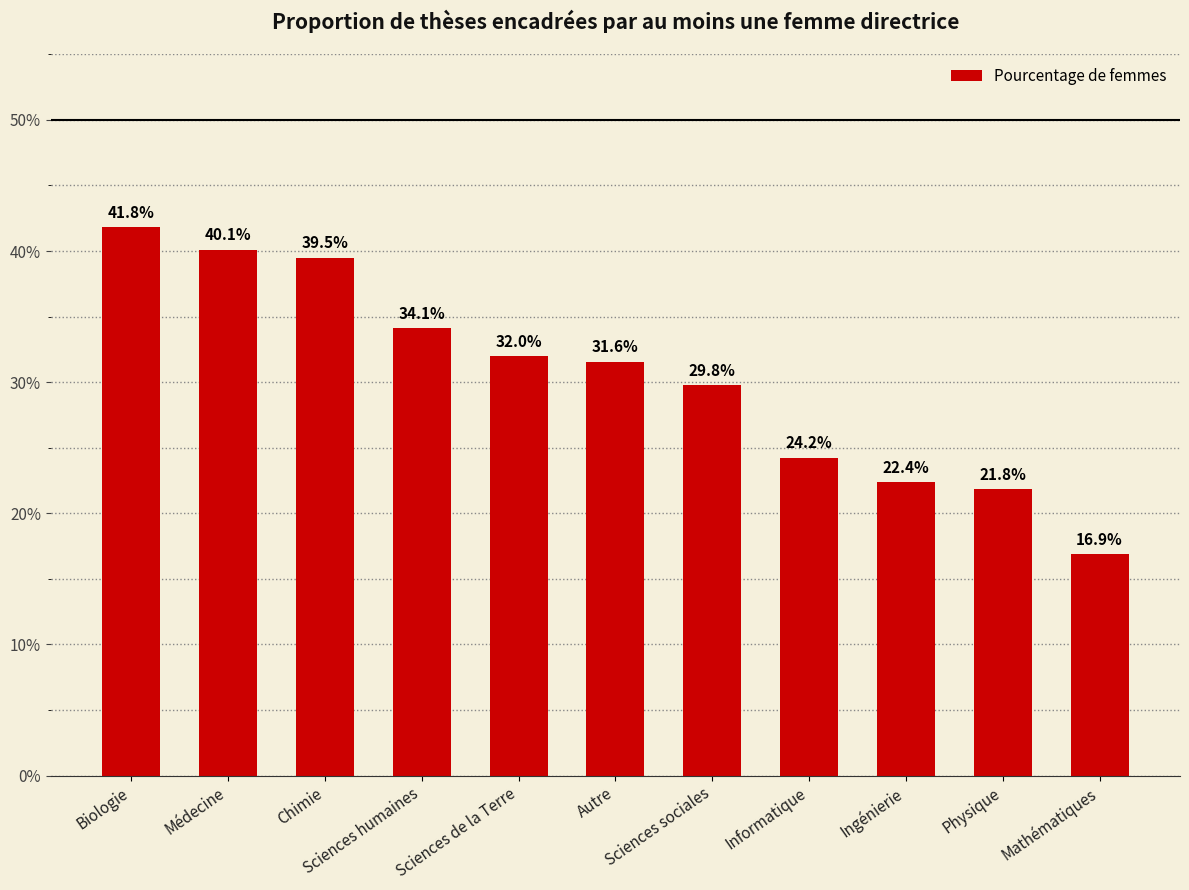

Reading right to left, extract all data points from this chart.

Mathématiques=0.2	Physique=0.2	Ingénierie=0.2	Informatique=0.2	Sciences sociales=0.3	Autre=0.3	Sciences de la Terre=0.3	Sciences humaines=0.3	Chimie=0.4	Médecine=0.4	Biologie=0.4